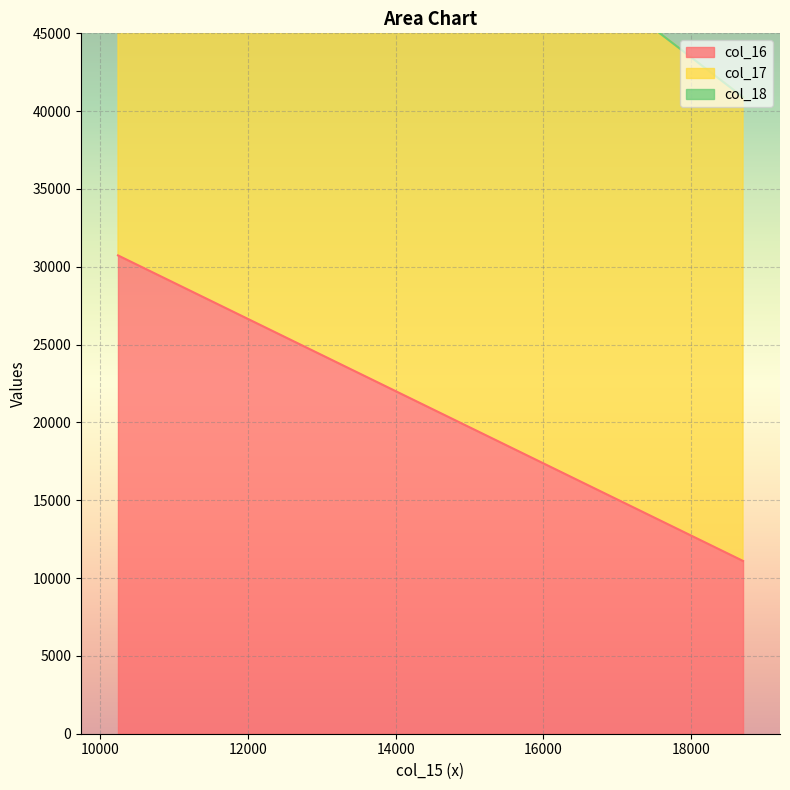

What is the sum of all col_17 values?

70776